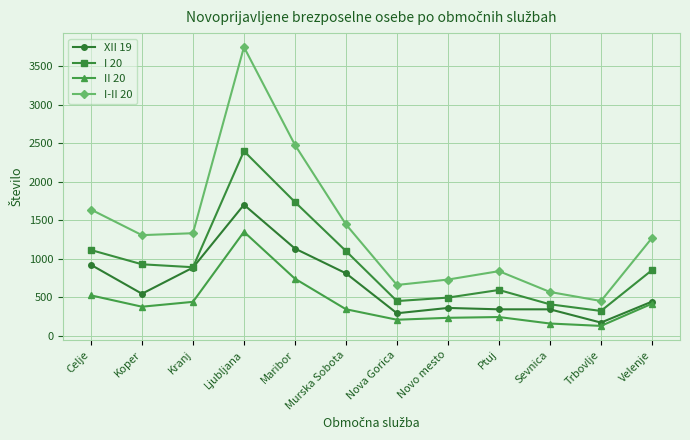

True or false: I 20 and II 20 cross at least once.

False